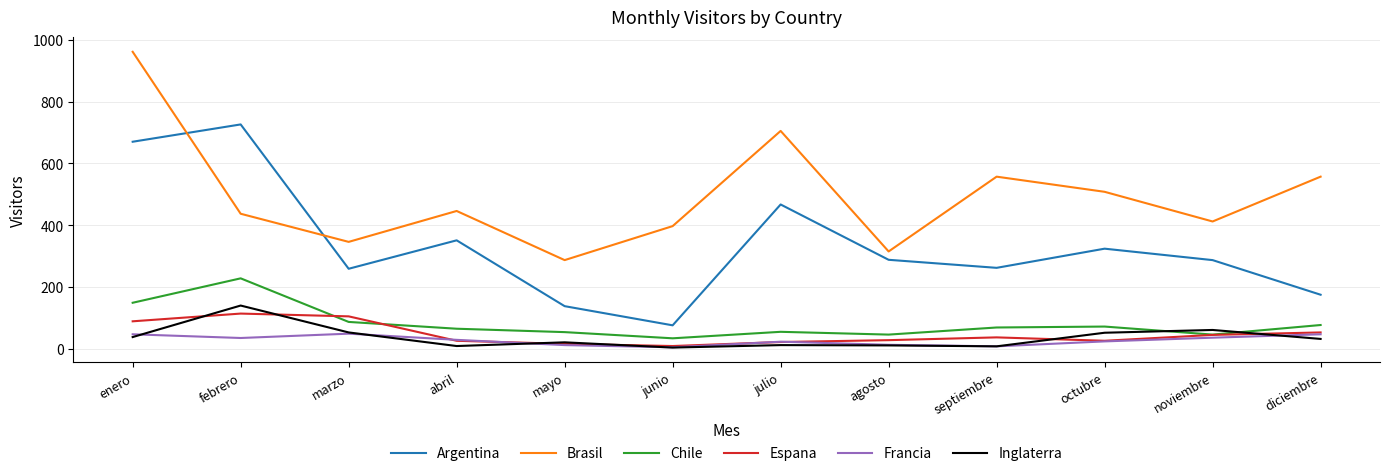

List the series in order of their peak value, lowest first.

Francia, Espana, Inglaterra, Chile, Argentina, Brasil